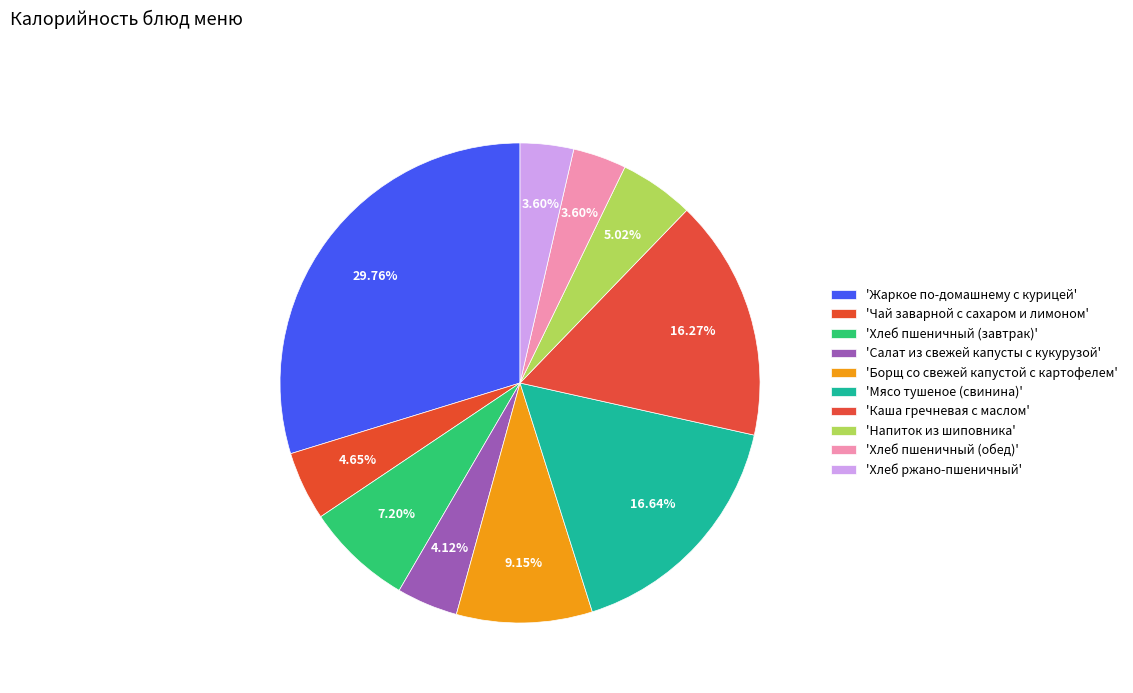

Is there a majority slice in this chart?

No